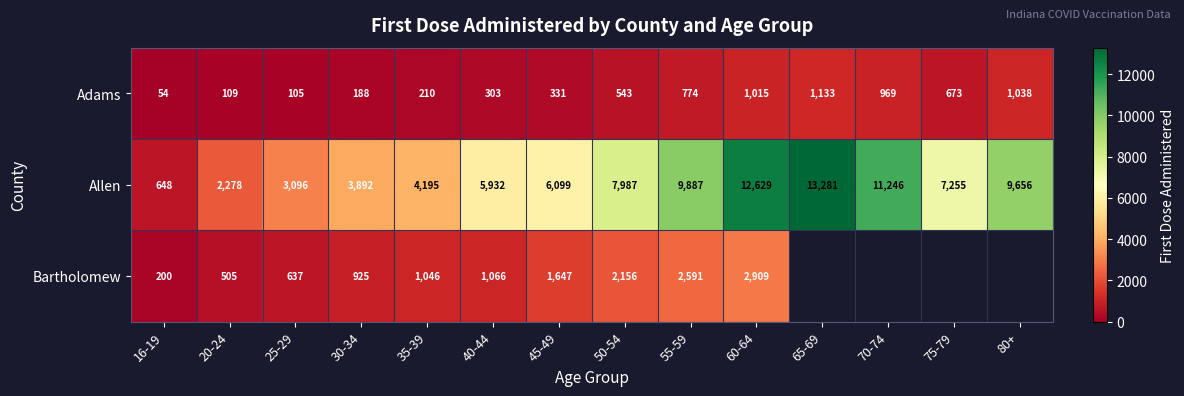

The value of Bartholomew at 50-54 is 655.0. True or false?

False